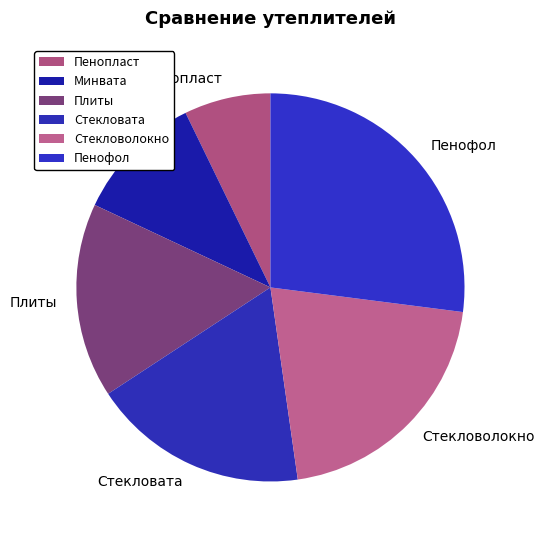

How many slices are in this pie chart?

6